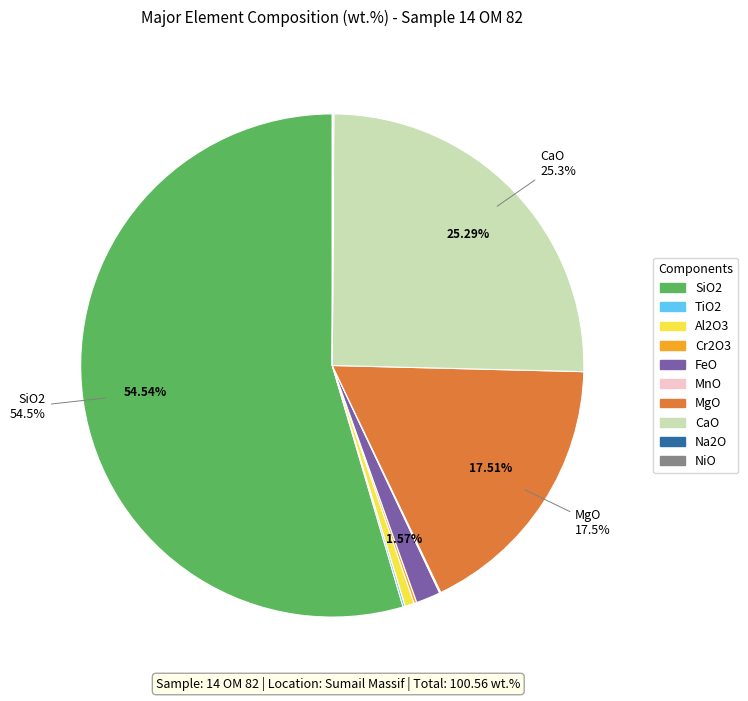

Does any single category account for the majority?

Yes